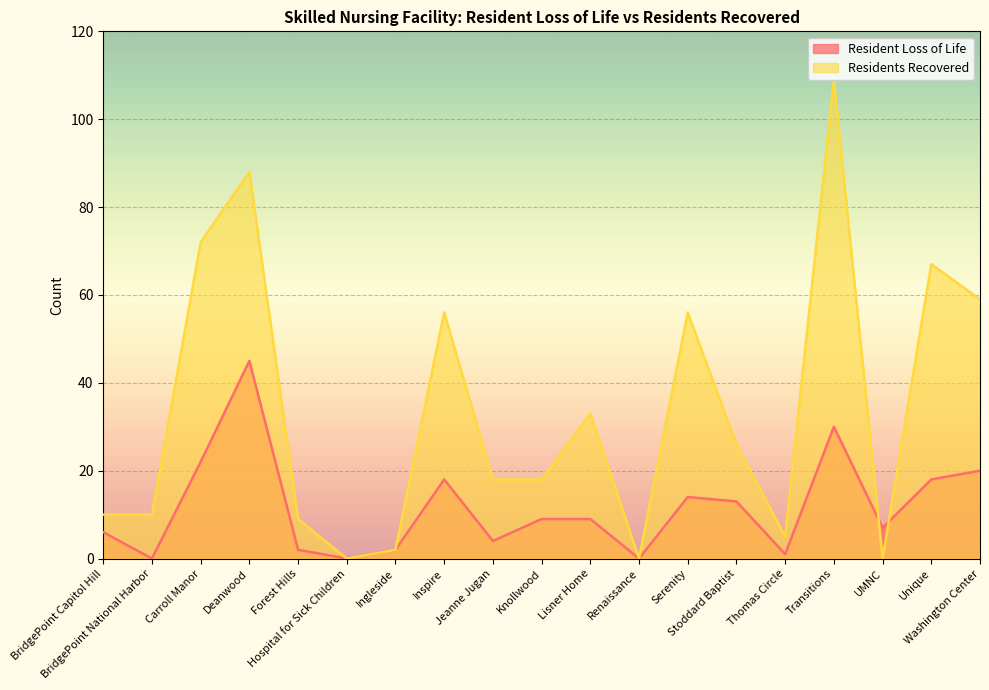

Between which two adjacent categories do Resident Loss of Life and Residents Recovered first intersect?

Transitions and UMNC